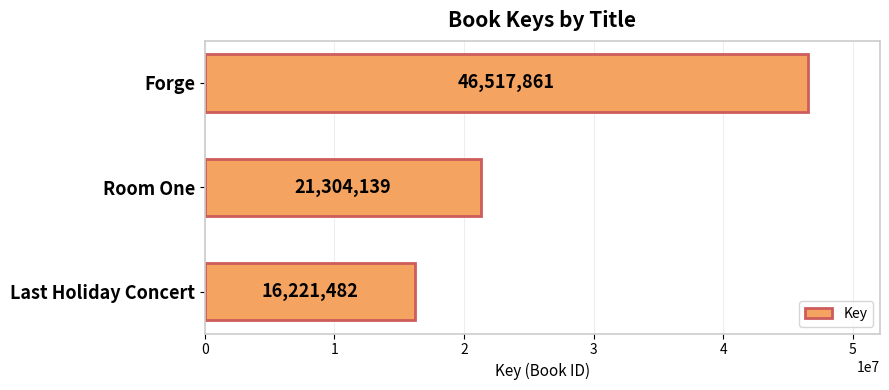

At which category does the chart reach its minimum across all series?

Last Holiday Concert